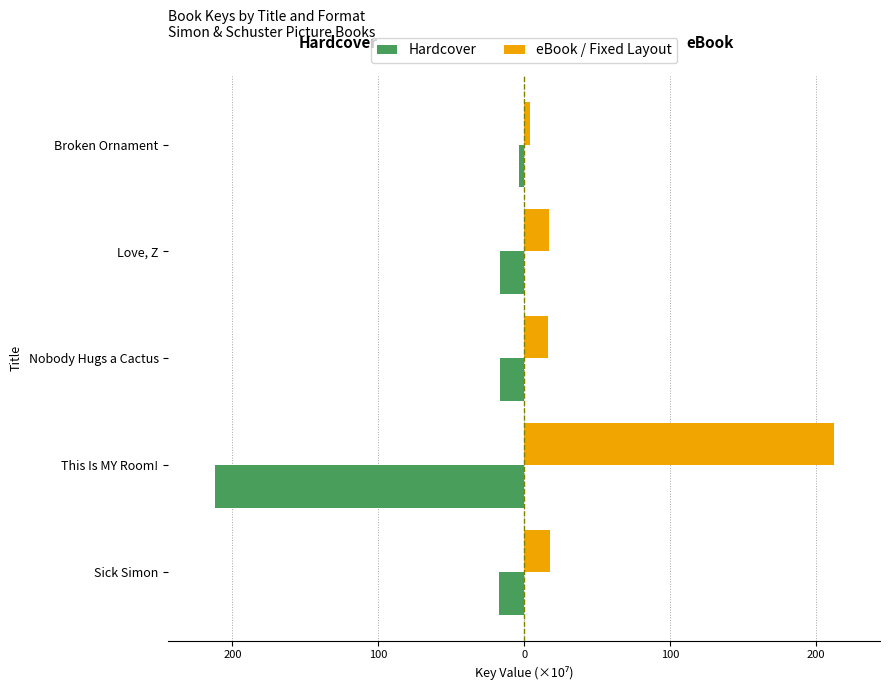

What are all the series names shown in the legend?

Hardcover, eBook / Fixed Layout